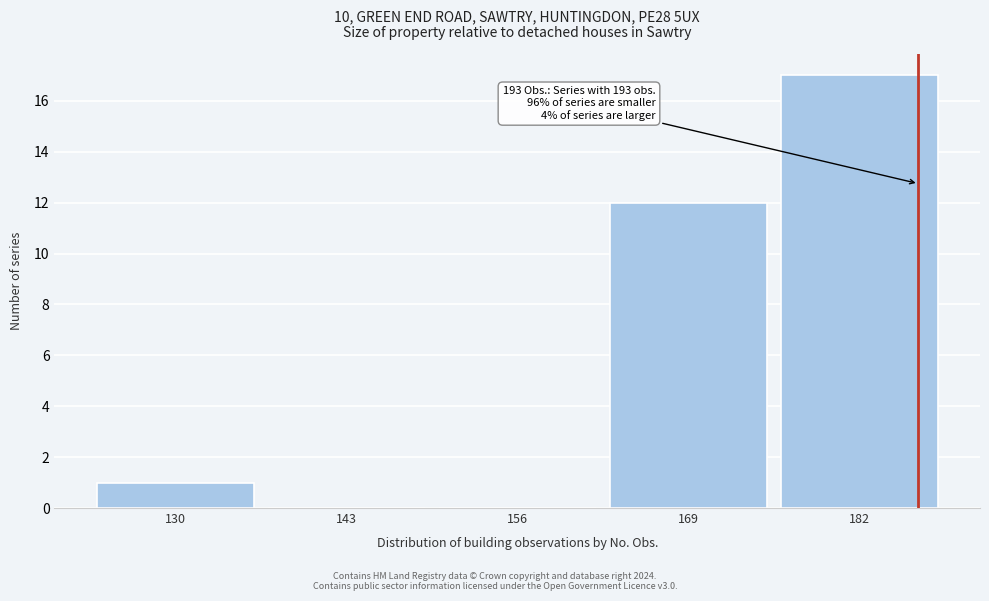

Reading left to right, transcribe all the data shown in this chart.

130=1	143=0	156=0	169=12	182=17